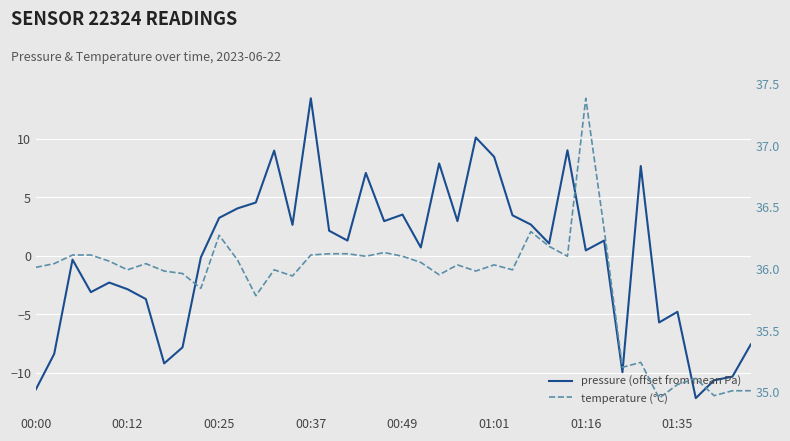

Which series has the widest spread of values?

pressure (offset from mean Pa)